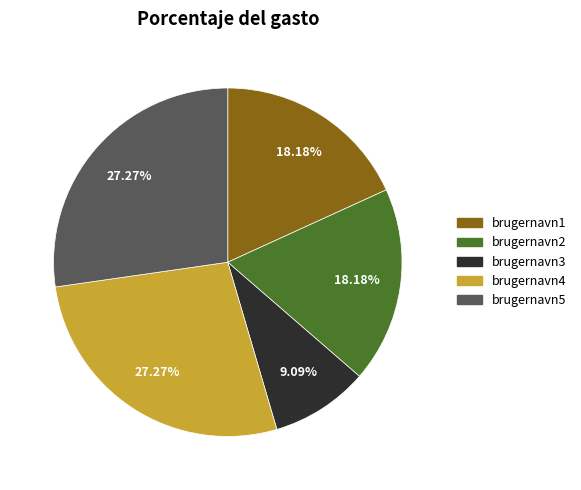

Do brugernavn4 and brugernavn3 together represent more than half of the pie?

No